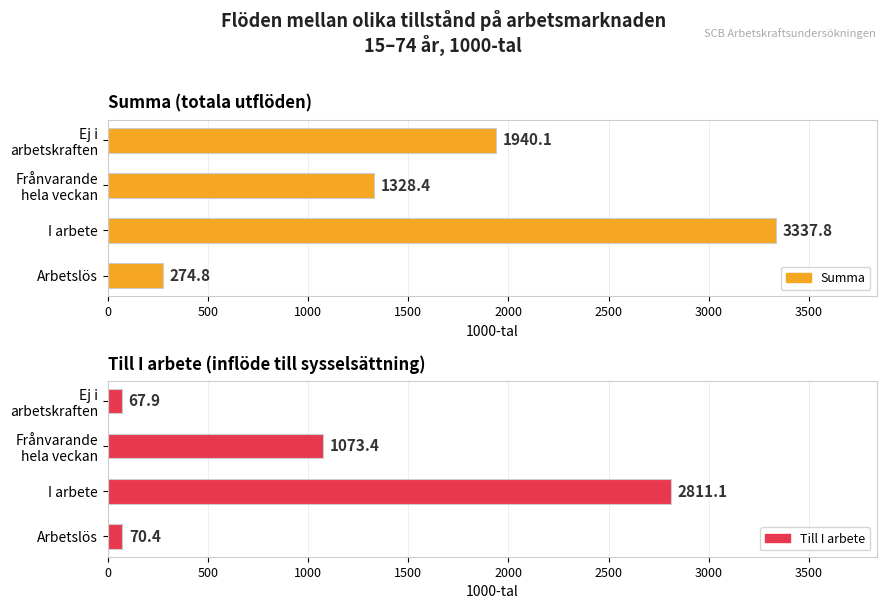

What is the lowest value of the Till I arbete series?

67.9